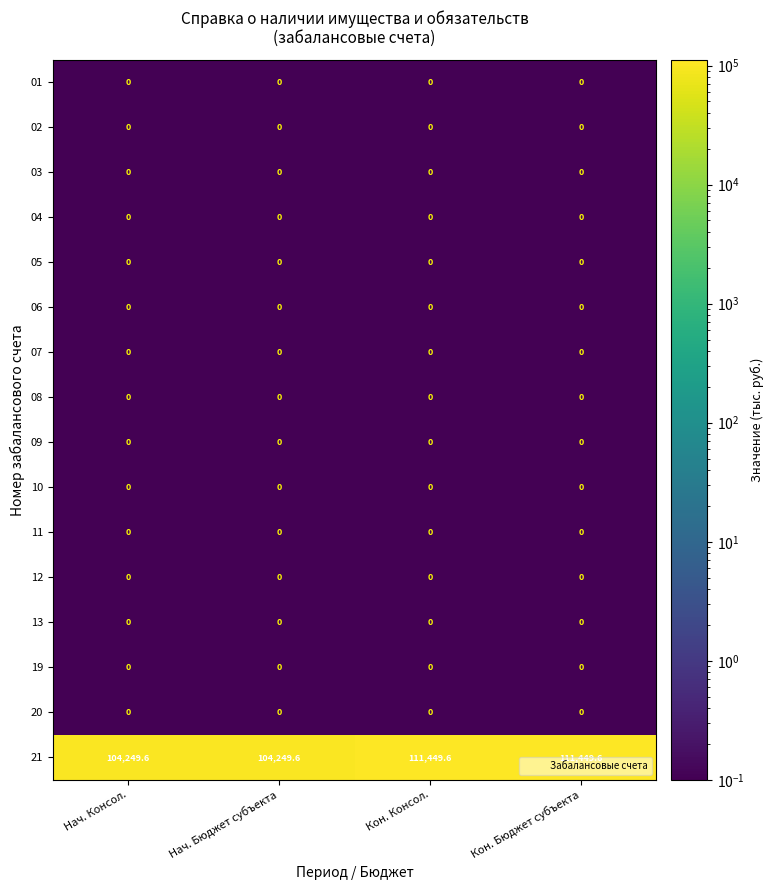

The value of 20 at Кон. Консол. is 0.0. True or false?

True